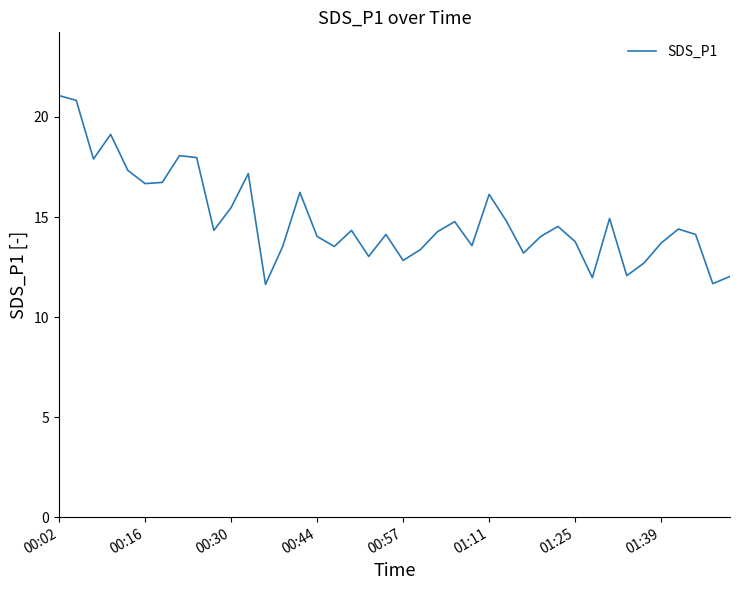

What is the smallest value displayed?

11.6